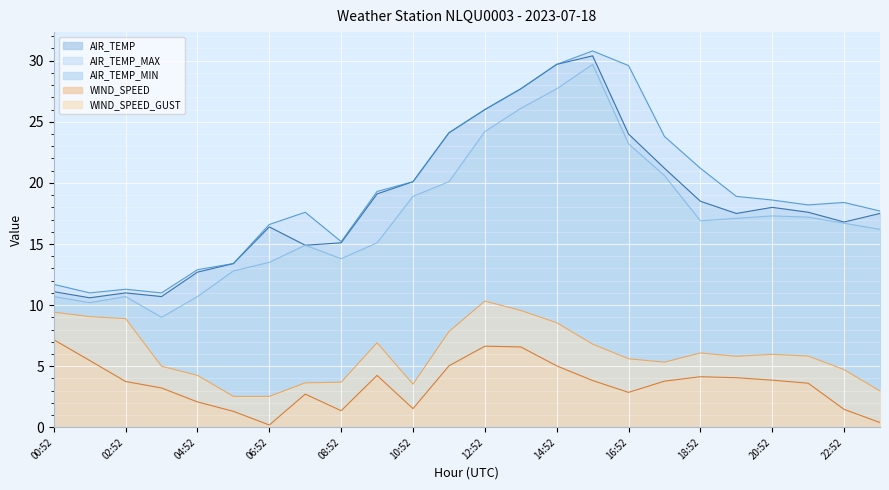

Which category has the highest value in the WIND_SPEED_GUST series?

12:52